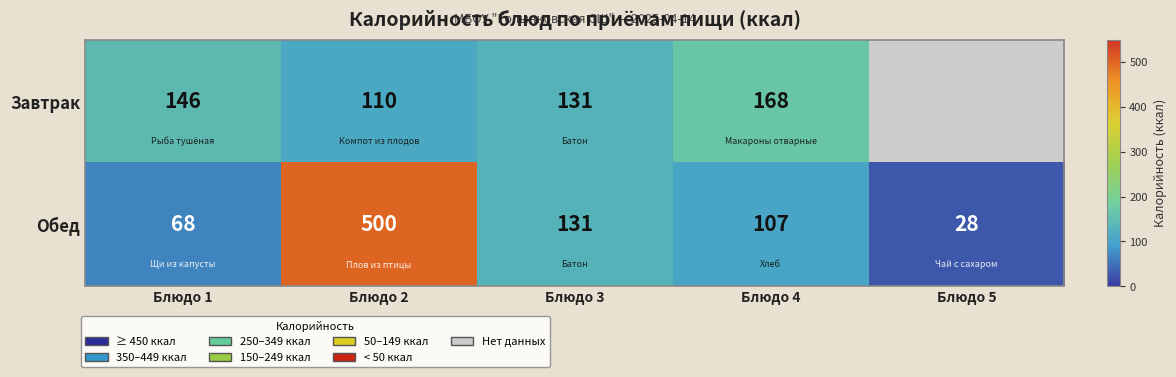

What is the total value across all series at Блюдо 3?

262